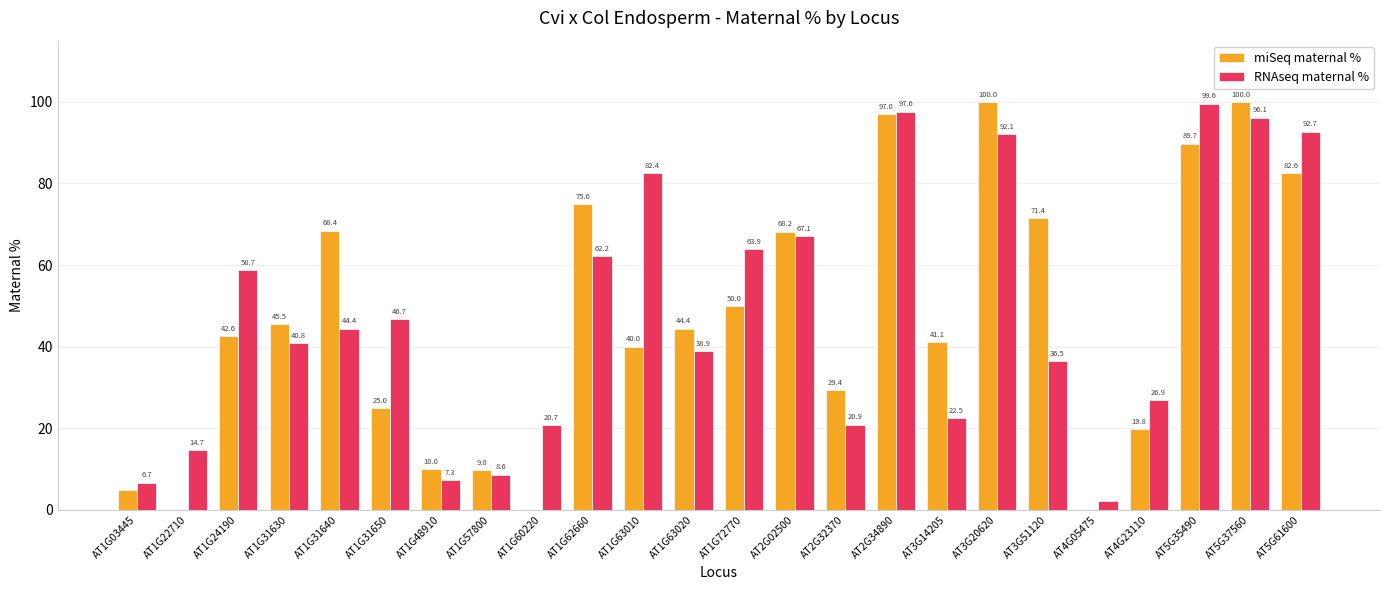

The value of RNAseq maternal % at AT1G60220 is 10.3. True or false?

False